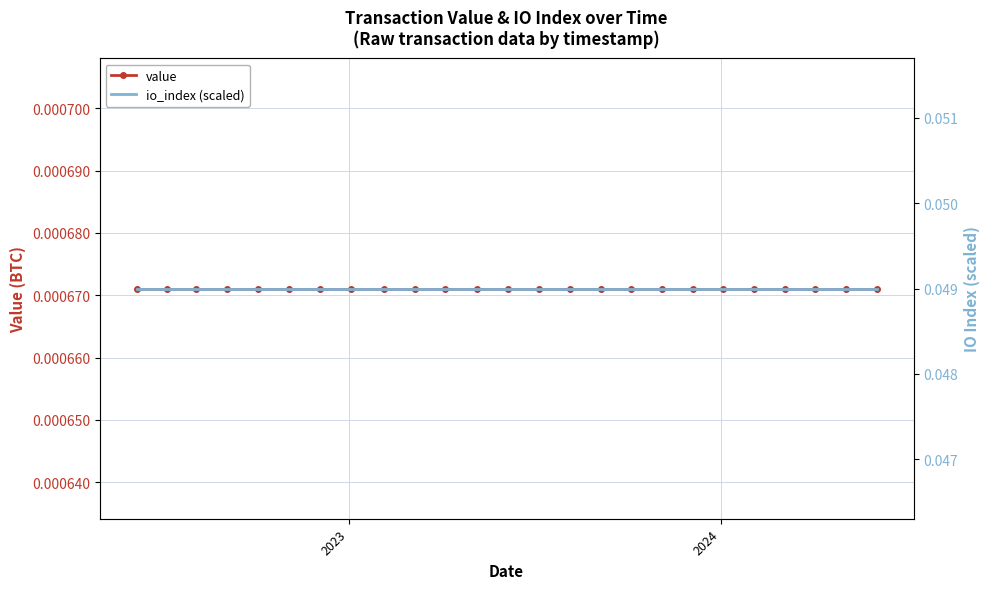

True or false: io_index (scaled) has more than 2 points higher than both neighbors.

False